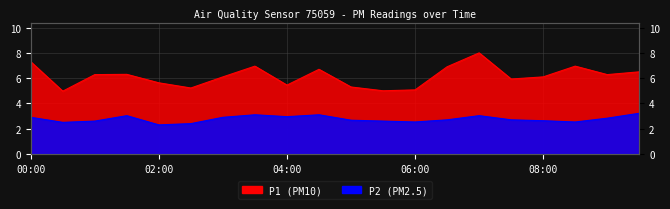

How many interior local valleys does the P2 series have?

5